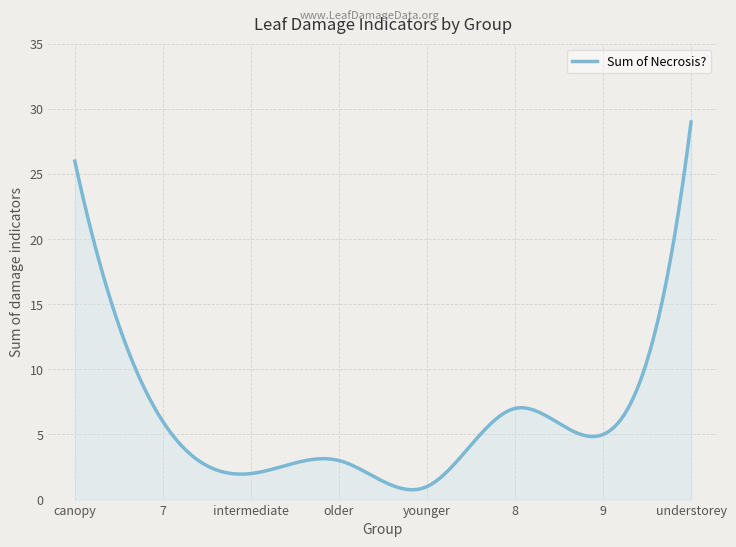

What is the difference between the maximum and minimum values?

28.2